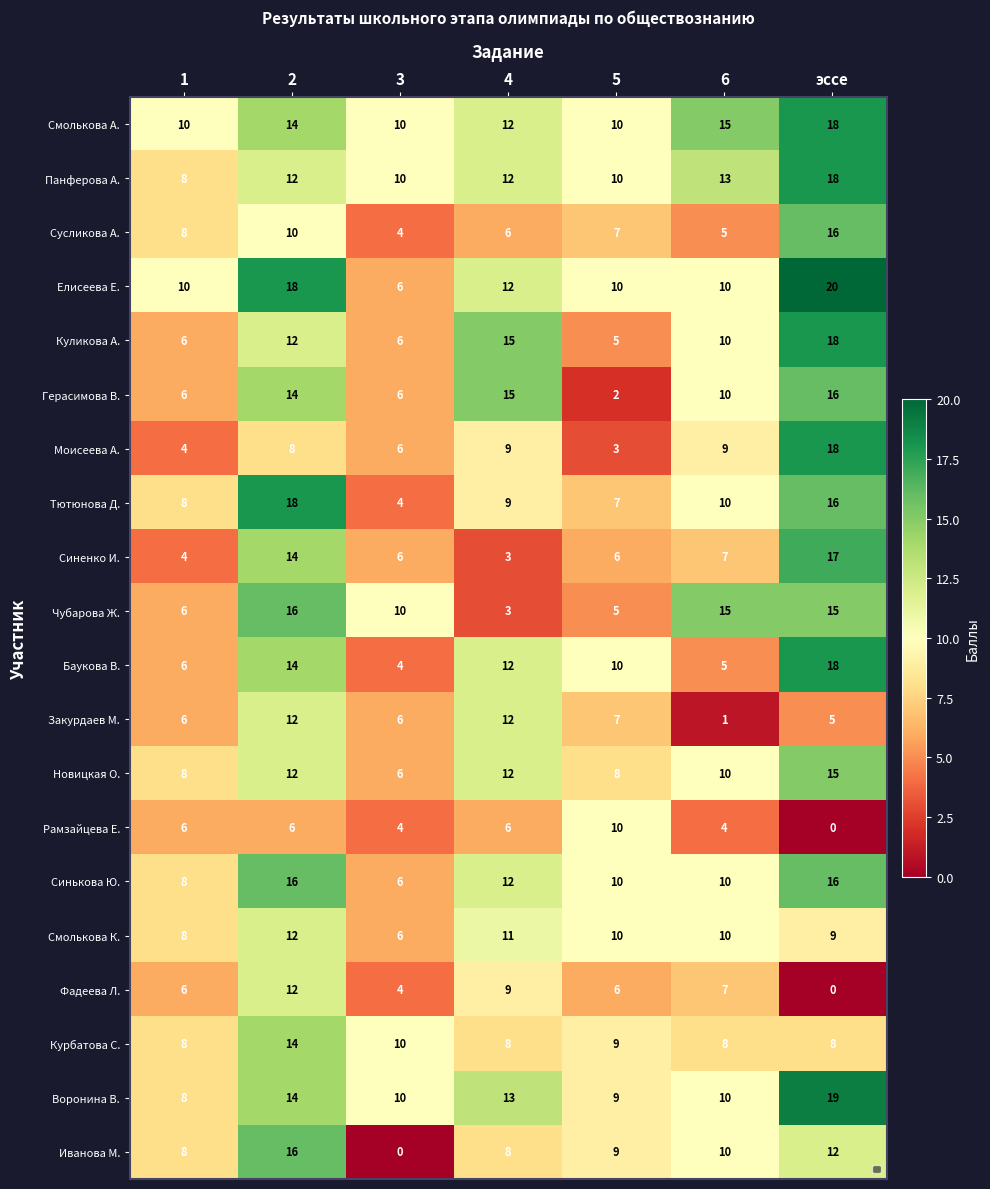

Which category has the lowest value in the Герасимова В. series?

5